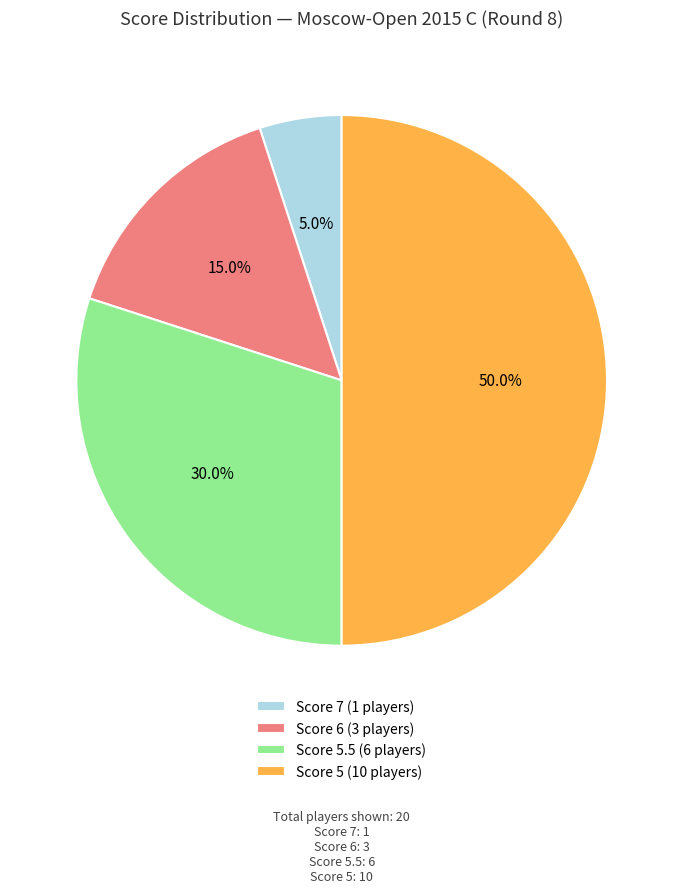

Does Score 5.5 (6 players) account for over 50% of the chart?

No